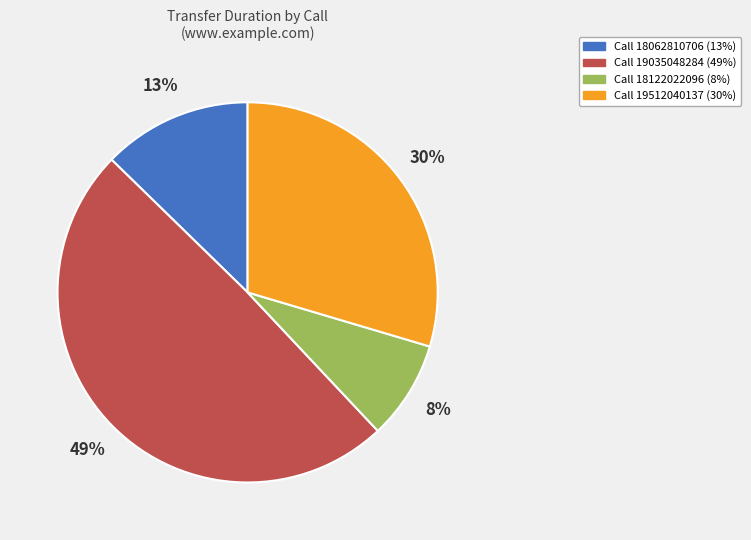

How many segments does this pie chart have?

4